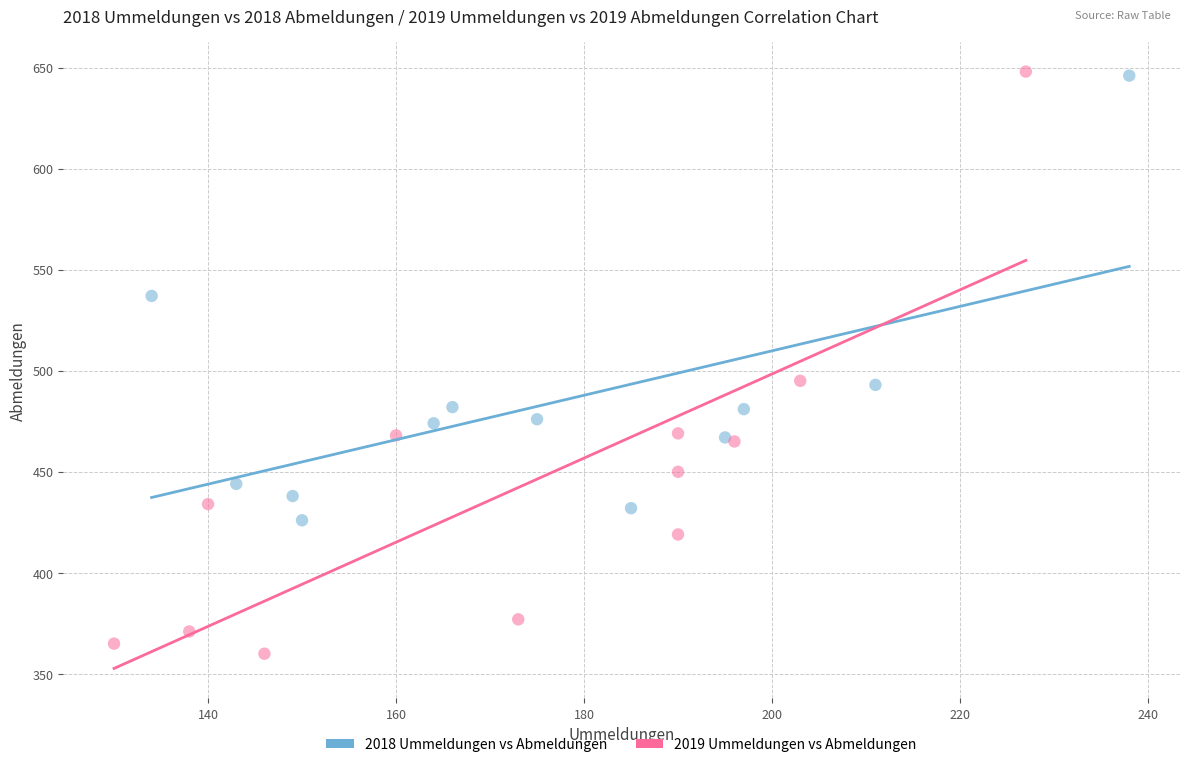

Which series has the largest Y range (max minus min)?

2019 Ummeldungen vs Abmeldungen